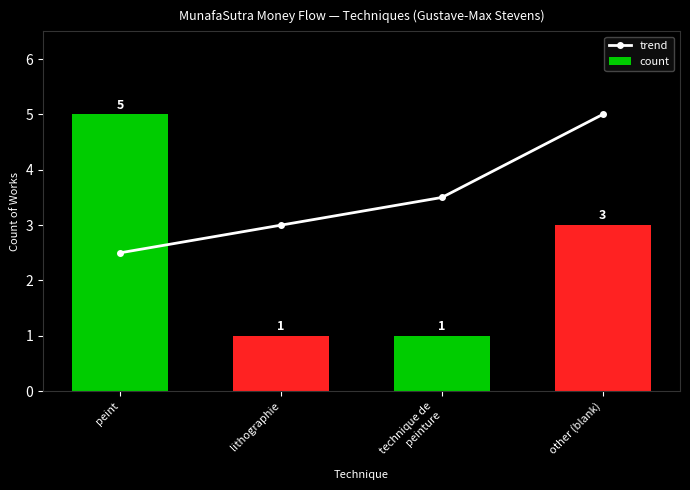

Is the value of count at other (blank) greater than the value of trend at technique de
peinture?

No